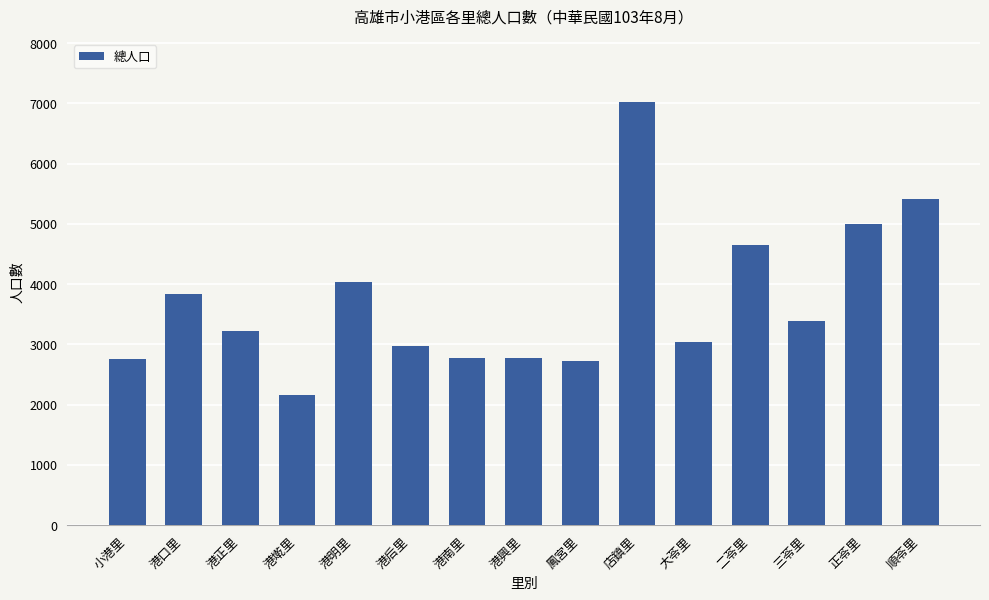

What is the sum of the values at 港正里 and 港后里?

6199